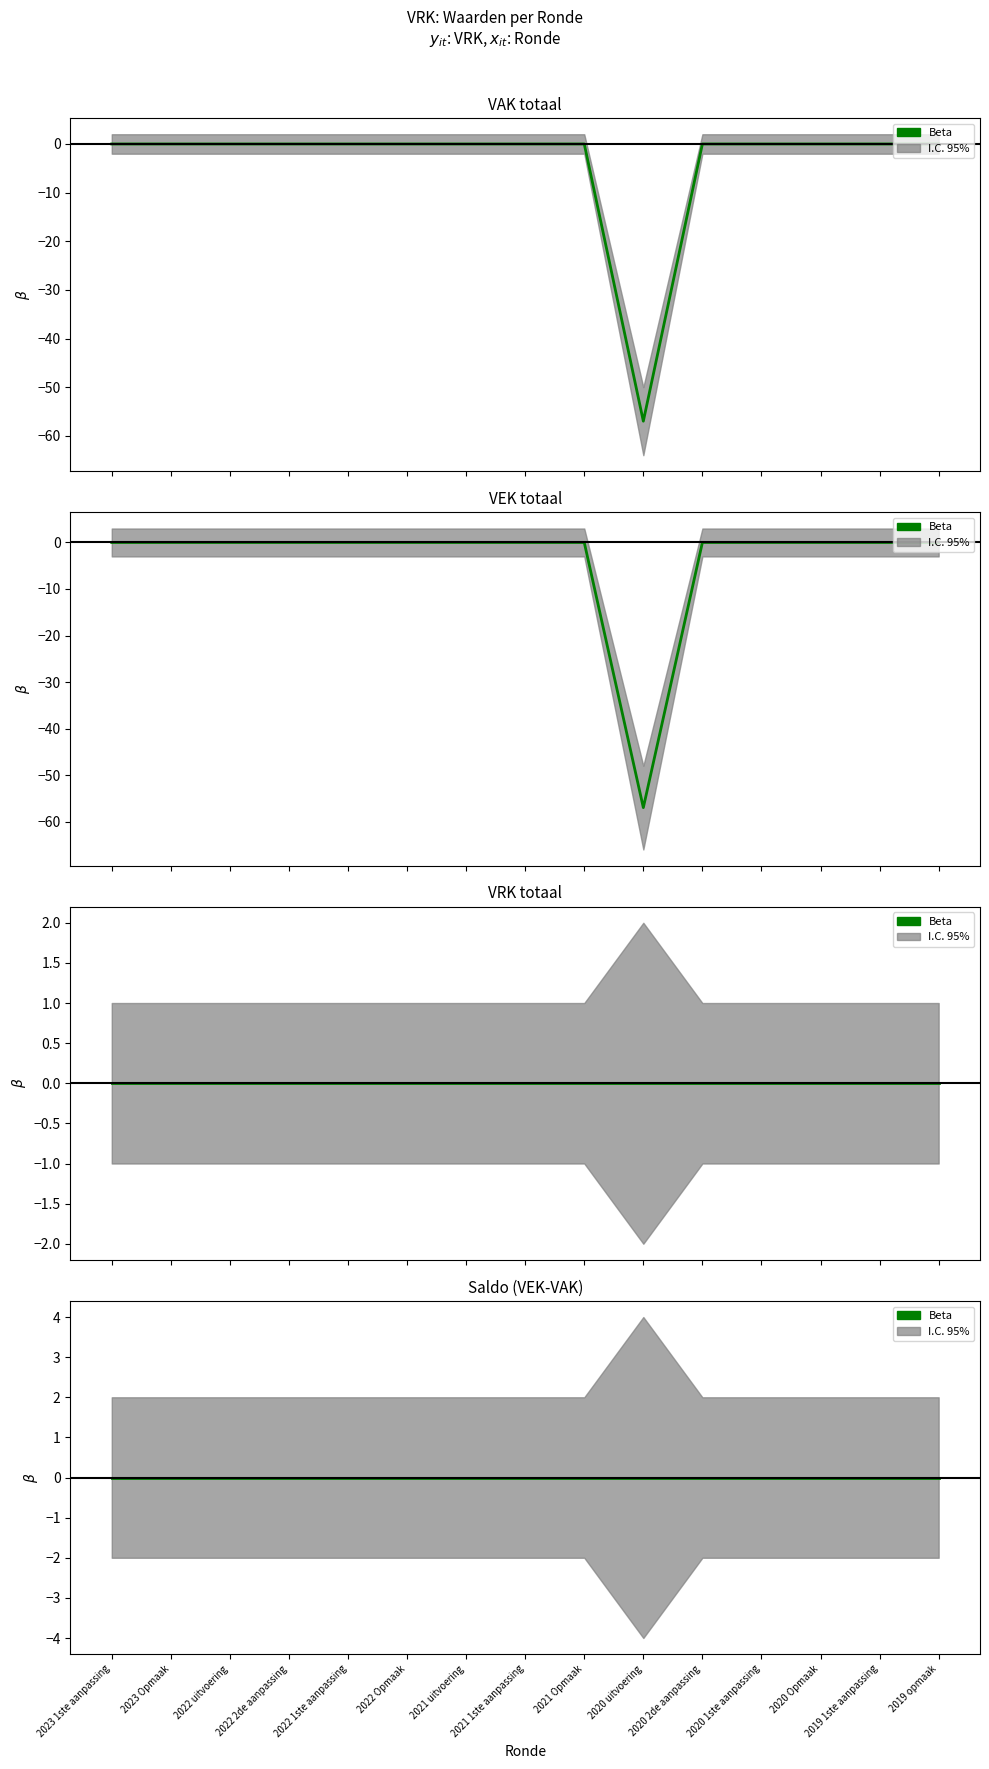

Rank the categories by value from highest to lowest.

2023 1ste aanpassing, 2023 Opmaak, 2022 uitvoering, 2022 2de aanpassing, 2022 1ste aanpassing, 2022 Opmaak, 2021 uitvoering, 2021 1ste aanpassing, 2021 Opmaak, 2020 2de aanpassing, 2020 1ste aanpassing, 2020 Opmaak, 2019 1ste aanpassing, 2019 opmaak, 2020 uitvoering